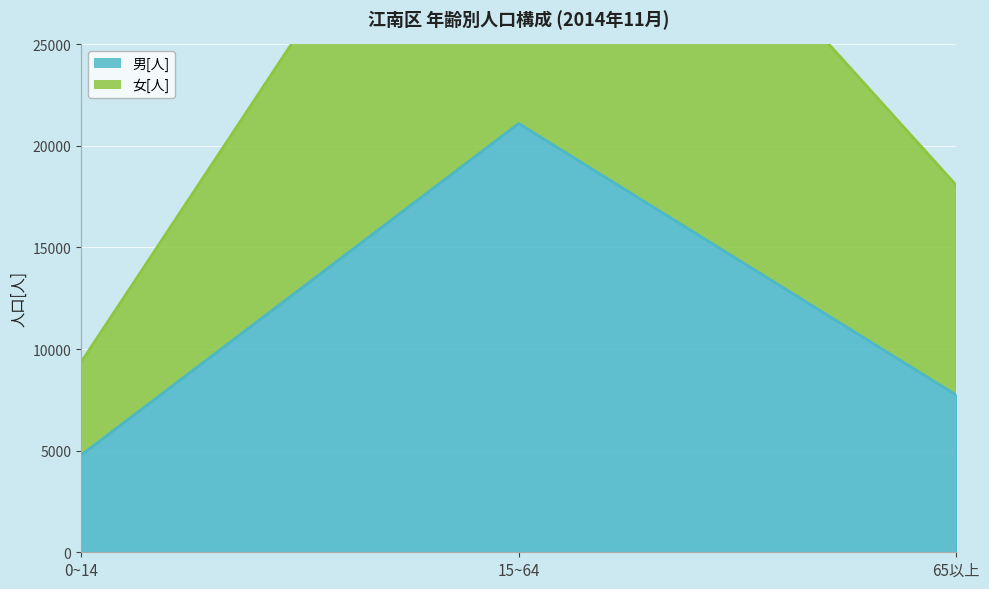

Which category has the lowest value across all series?

0~14